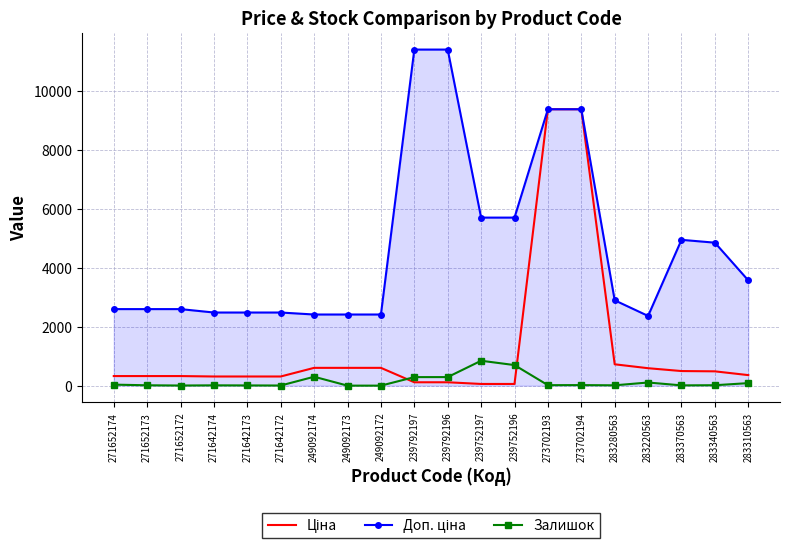

At which label does Ціна reach its minimum?

239752197